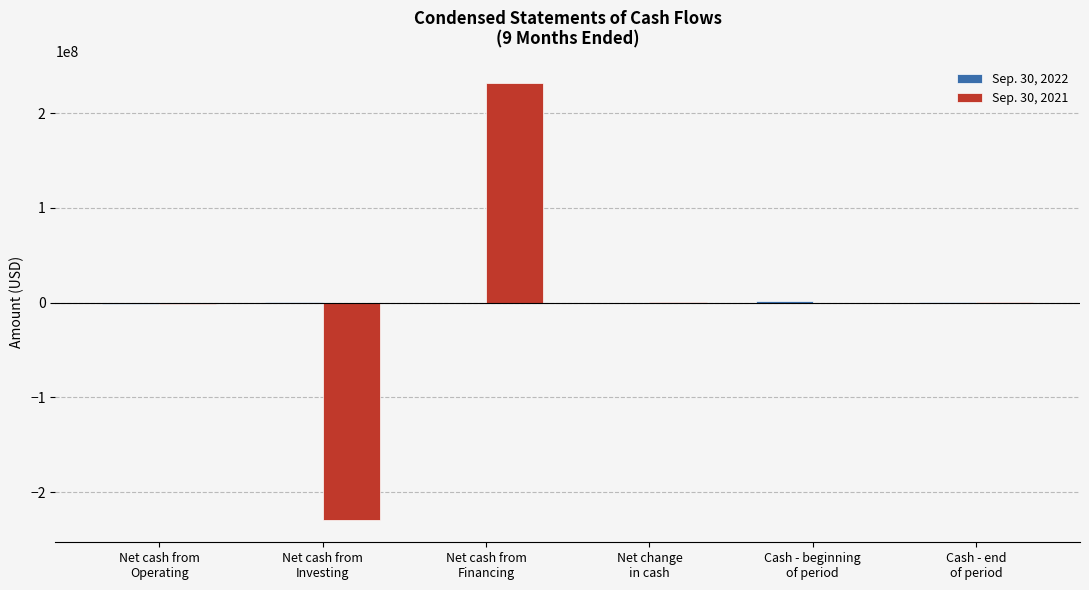

What is the maximum value shown in the chart?

231508789